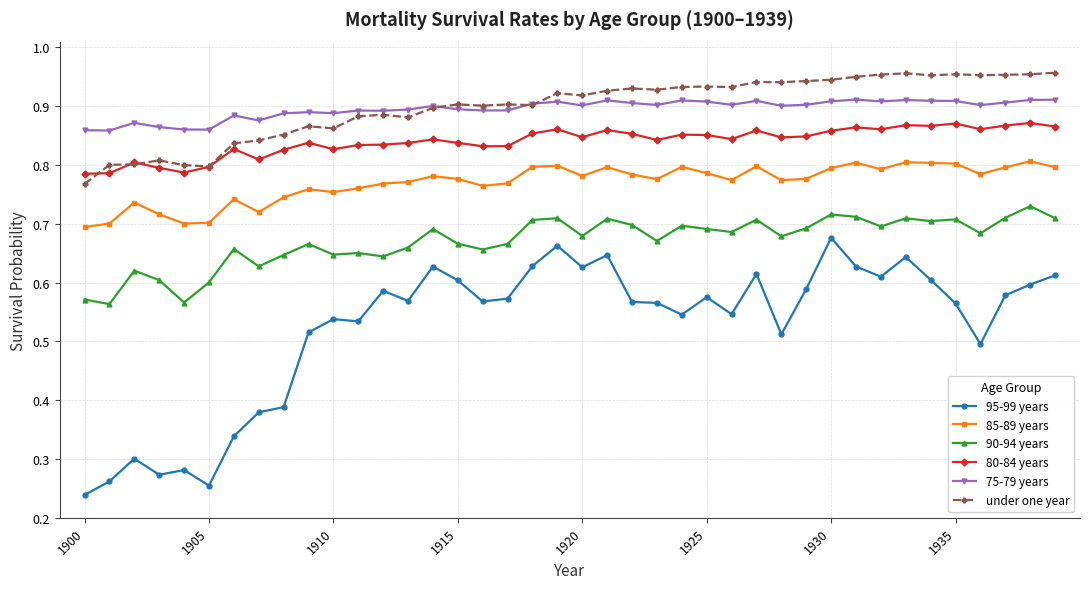

At how many categories does at least one series exceed 0?

40